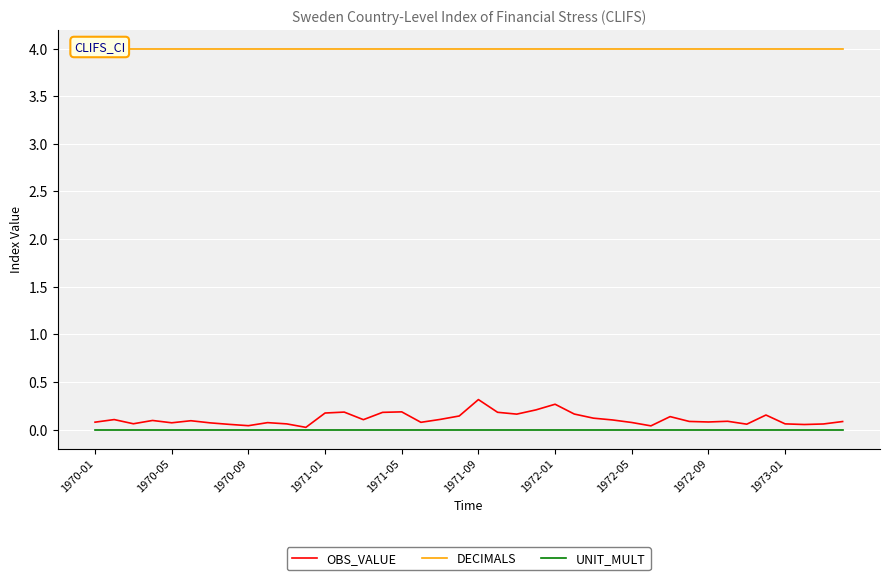

True or false: OBS_VALUE has more than 0 points higher than both neighbors.

True